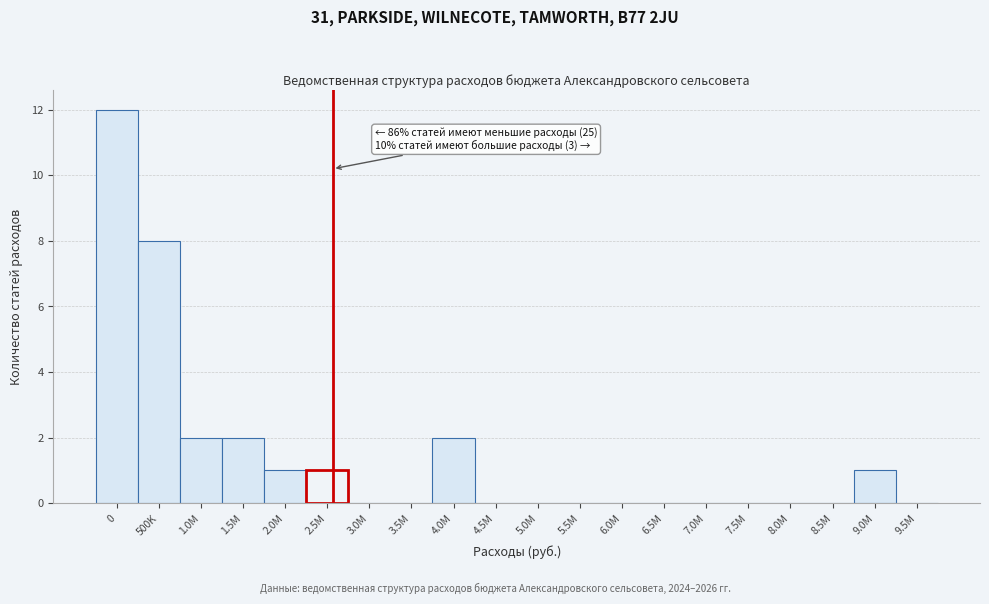

Reading right to left, extract all data points from this chart.

9.5M=0	9.0M=1	8.5M=0	8.0M=0	7.5M=0	7.0M=0	6.5M=0	6.0M=0	5.5M=0	5.0M=0	4.5M=0	4.0M=2	3.5M=0	3.0M=0	2.5M=1	2.0M=1	1.5M=2	1.0M=2	500K=8	0=12